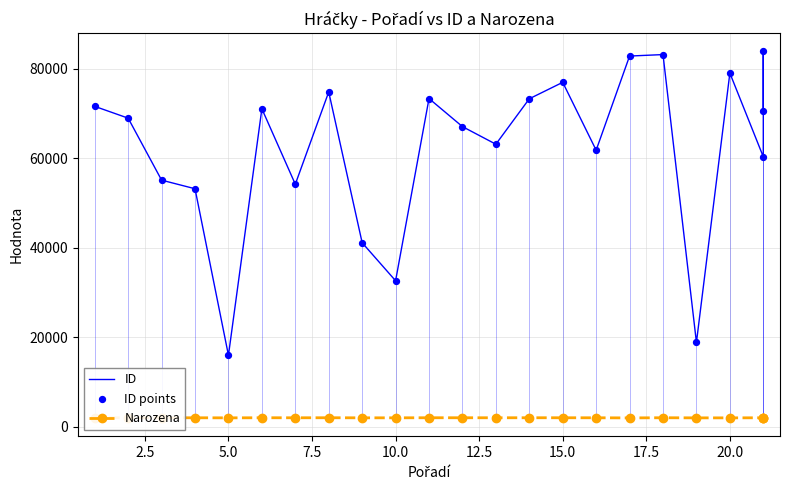

Is the value of ID points at 12 greater than the value of ID at 11?

No